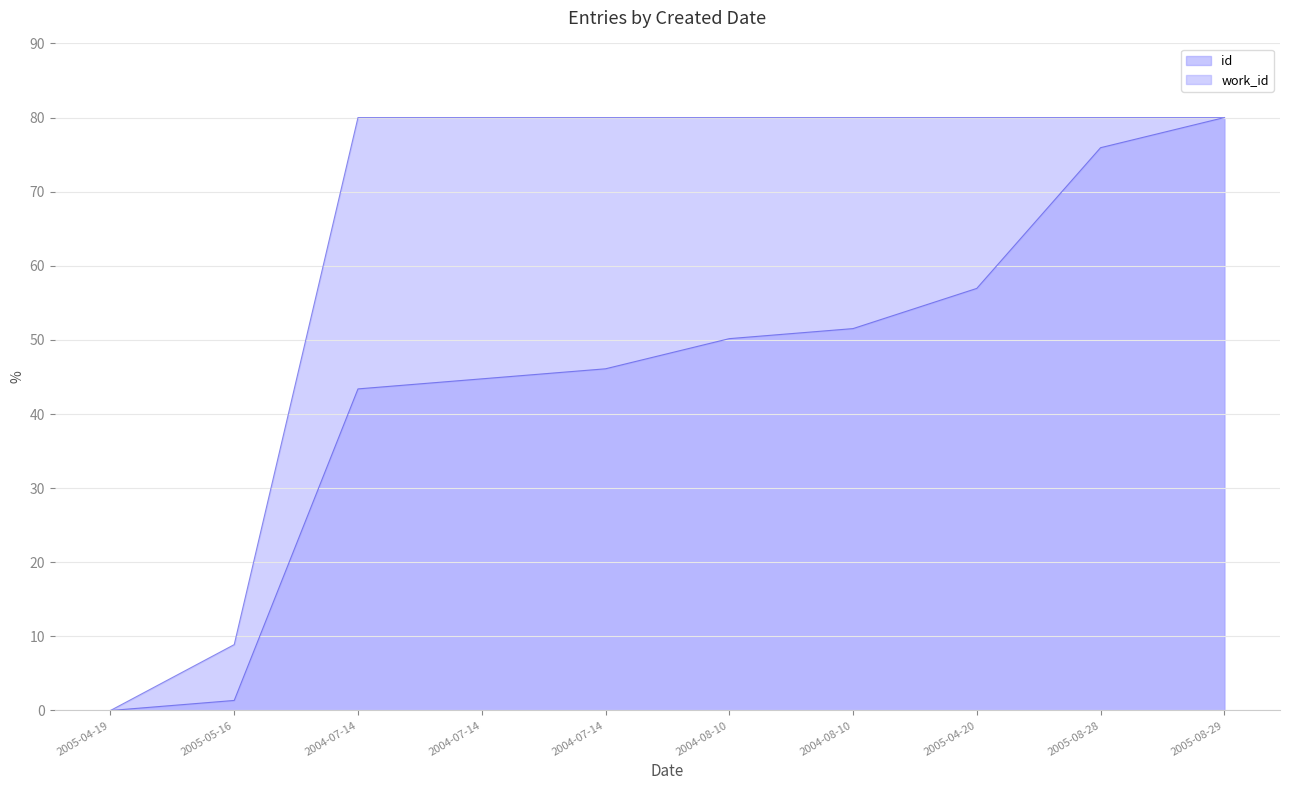

At which category is the sum across all series the highest?

2005-08-29